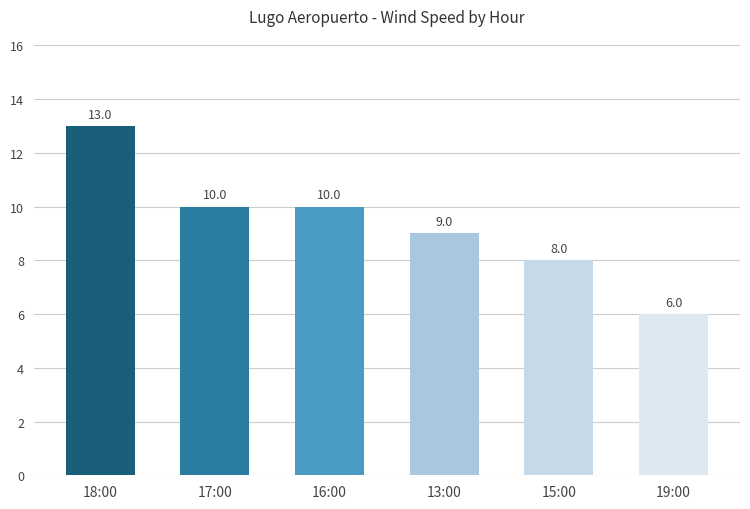

What is the maximum value shown in the chart?

13